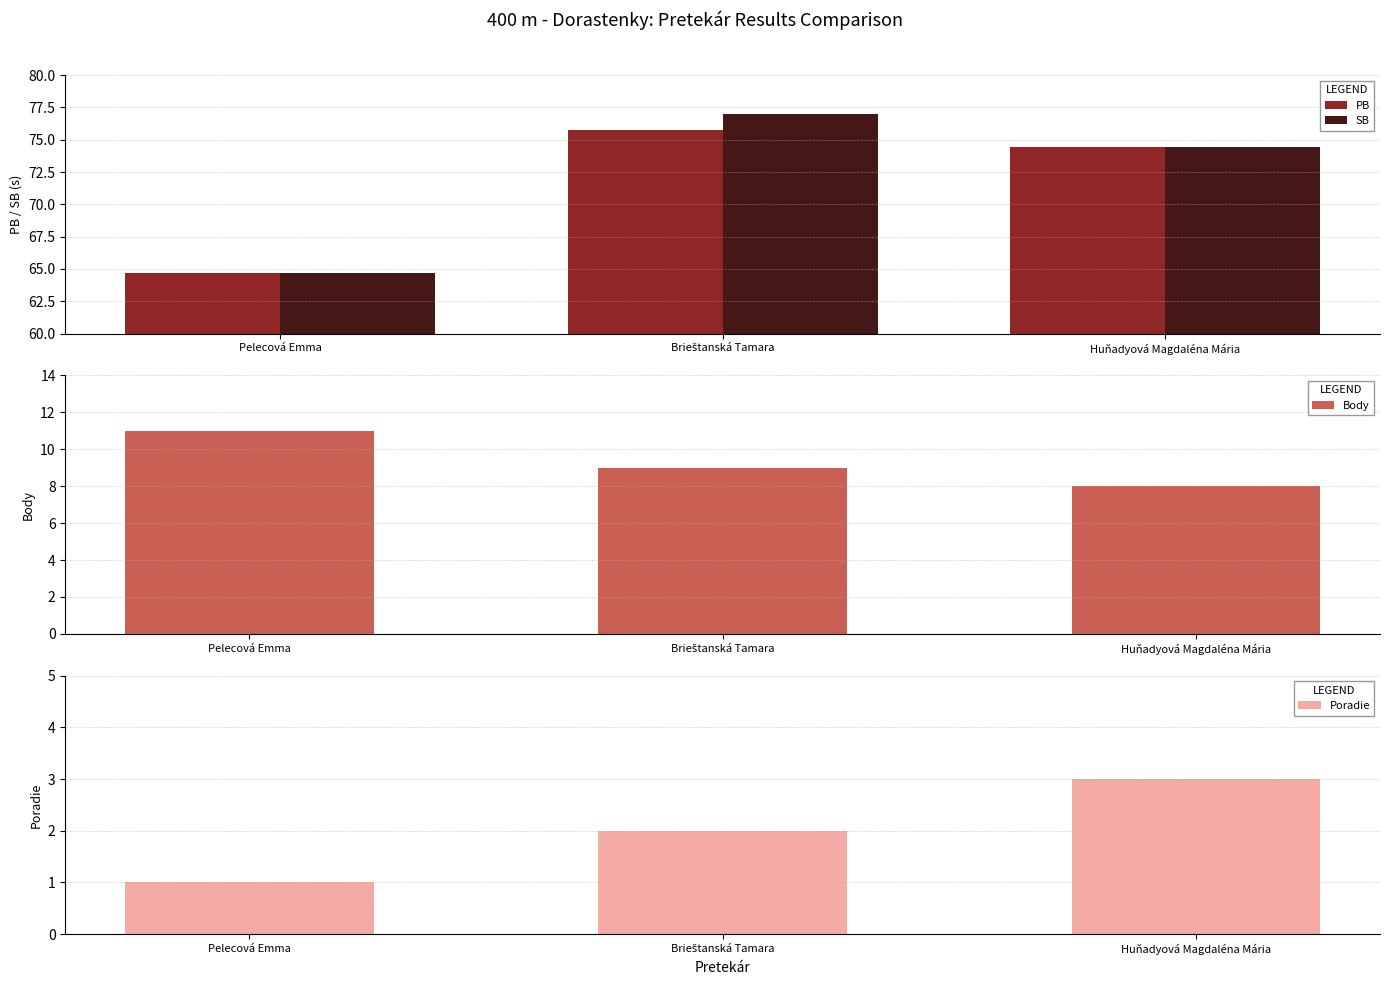

Is the value of PB at Pelecová Emma greater than the value of Poradie at Pelecová Emma?

Yes